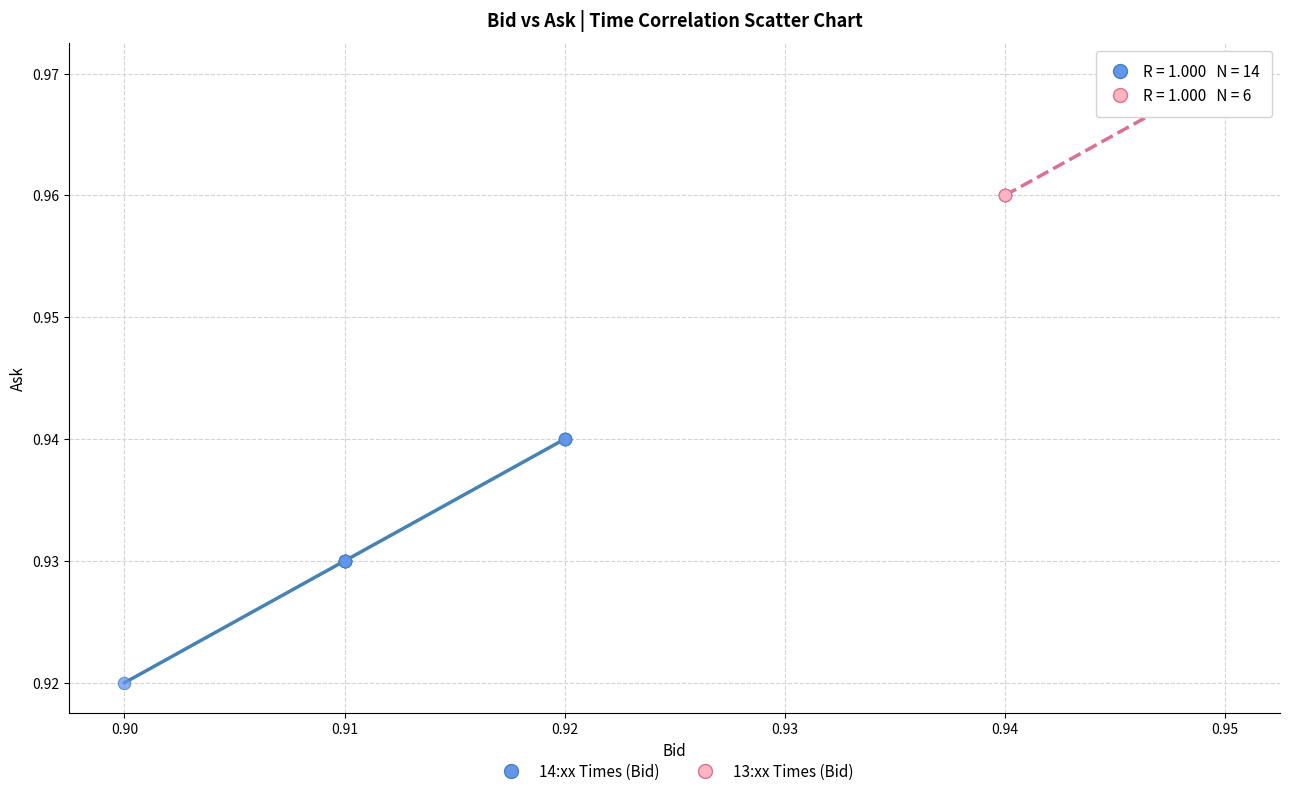

Which series reaches the maximum Y coordinate?

13:xx Times (Bid)